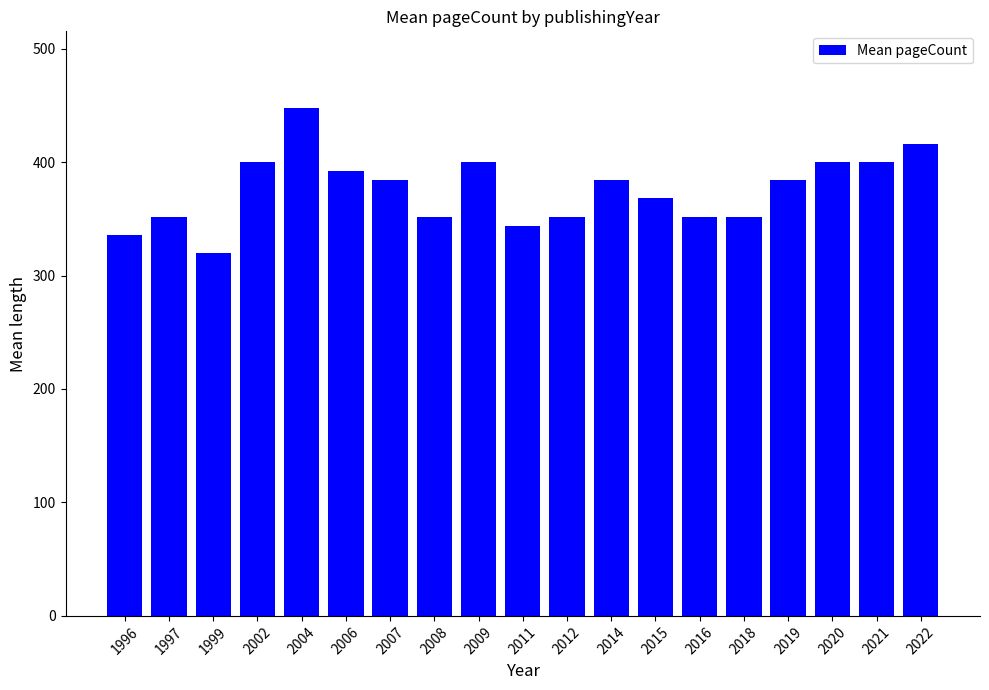

Are the bars horizontal?

No